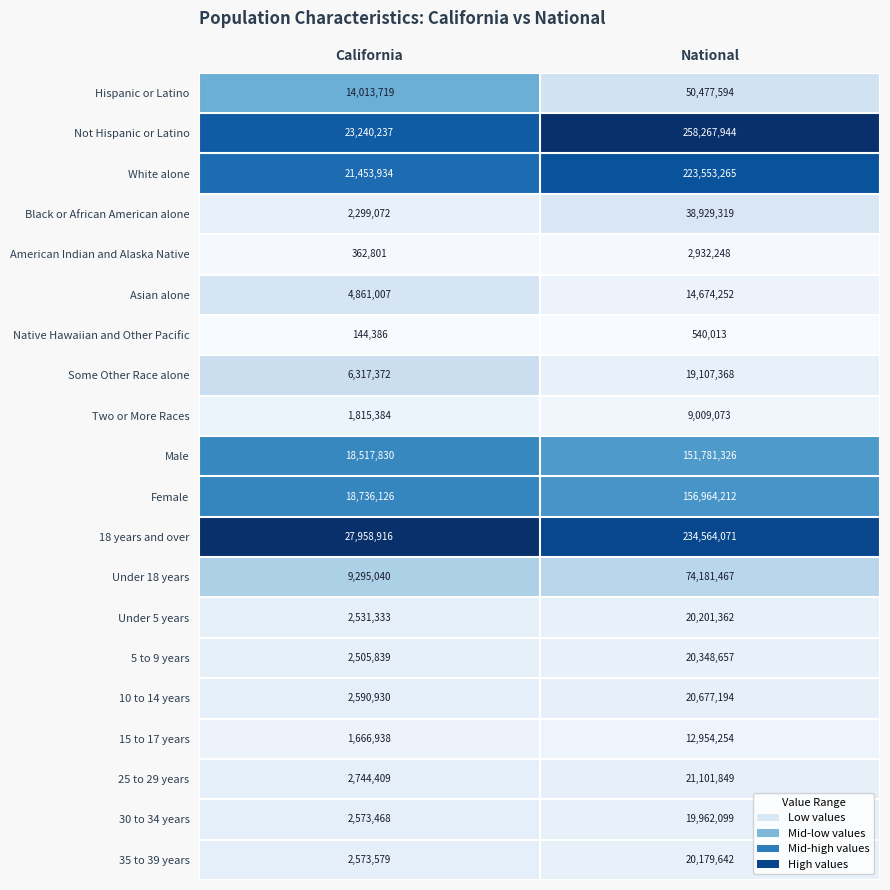

True or false: 30 to 34 years has a value of 28381439 at National.

False